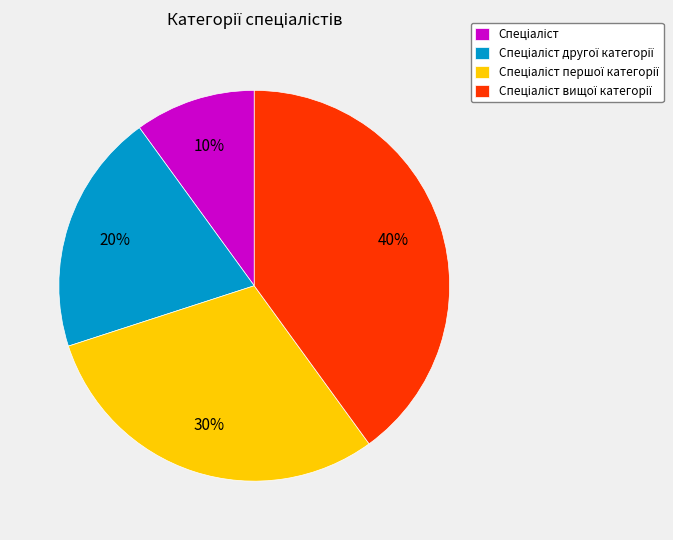

Does any single category account for the majority?

No